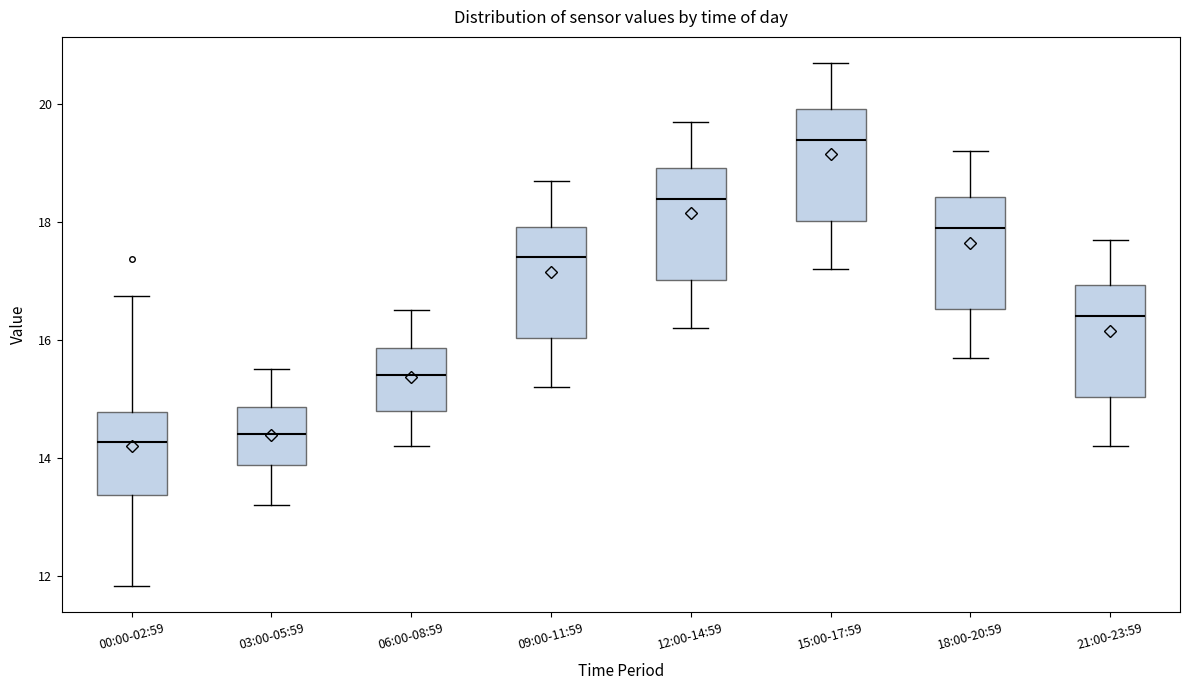

Reading left to right, read every box against the y-axis: the position of its median line, the range the box covers, and the ends of its whiskers. The values are not printed on the chart, so give them approximately, as read against the axis.

00:00-02:59: median 14.2, box 13.4 to 14.8, whiskers 11.8 to 16.8
03:00-05:59: median 14.4, box 13.8 to 14.8, whiskers 13.2 to 15.6
06:00-08:59: median 15.4, box 14.8 to 15.8, whiskers 14.2 to 16.6
09:00-11:59: median 17.4, box 16.0 to 18.0, whiskers 15.2 to 18.8
12:00-14:59: median 18.4, box 17.0 to 19.0, whiskers 16.2 to 19.8
15:00-17:59: median 19.4, box 18.0 to 20.0, whiskers 17.2 to 20.8
18:00-20:59: median 18.0, box 16.6 to 18.4, whiskers 15.8 to 19.2
21:00-23:59: median 16.4, box 15.0 to 17.0, whiskers 14.2 to 17.8